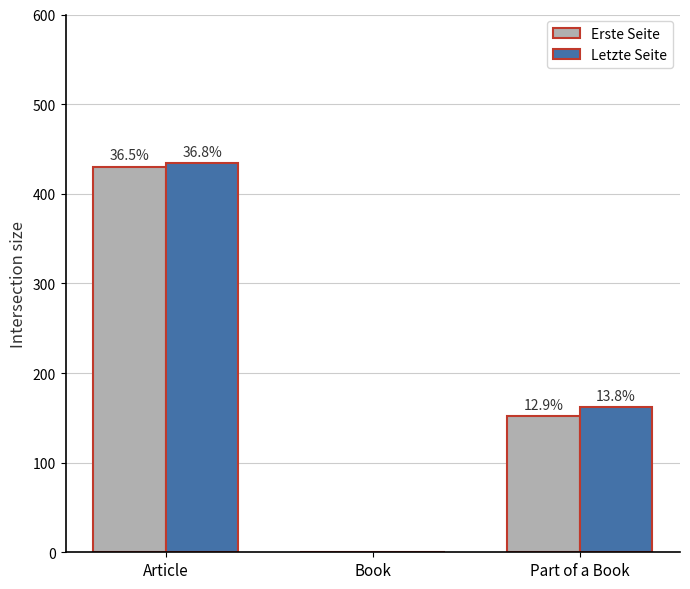

What is the difference between the highest and lowest values at Article?

4